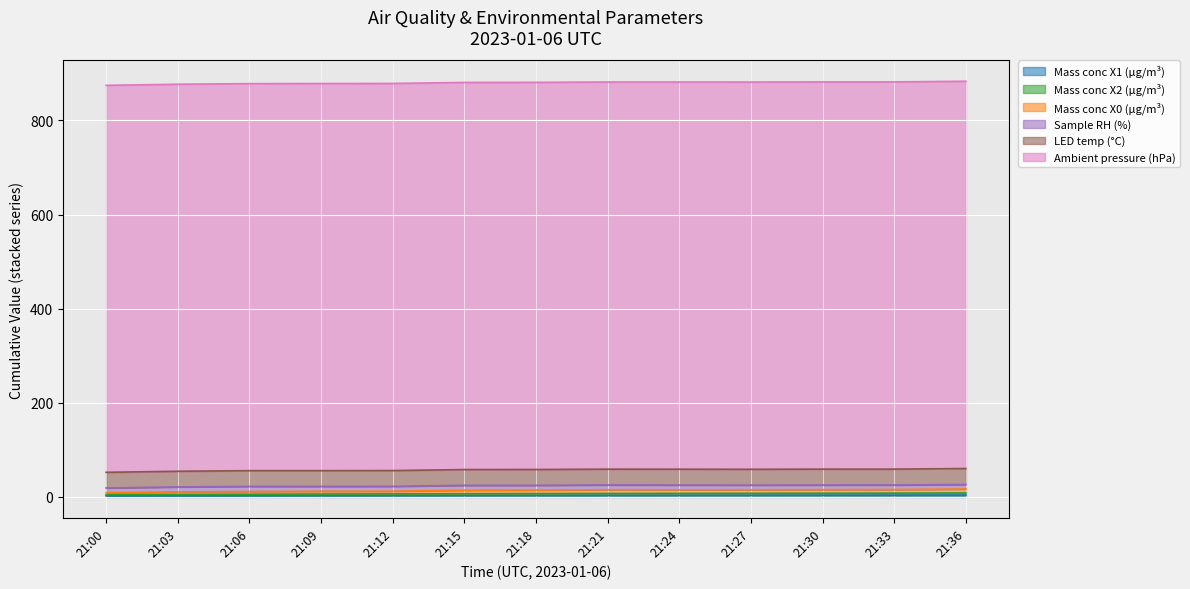

Which label corresponds to the smallest value in the chart?

21:00